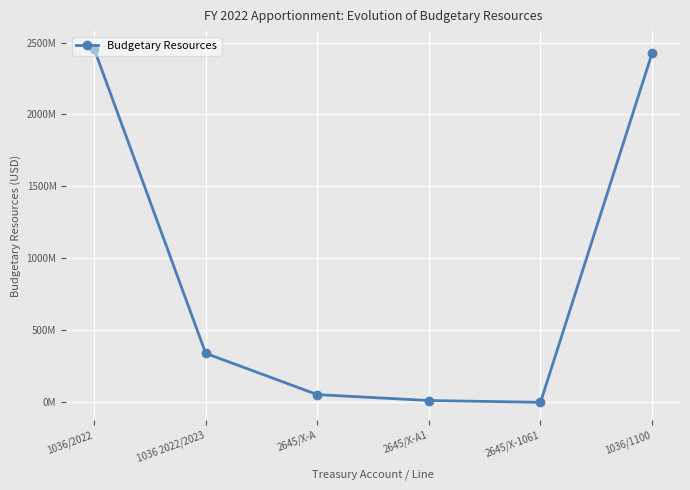

Where is the data nearest to the value 1228406000?

1036 2022/2023